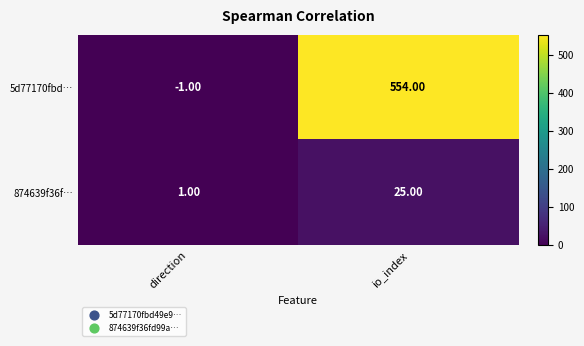

Between direction and io_index, which series saw the biggest shift?

5d77170fbd…